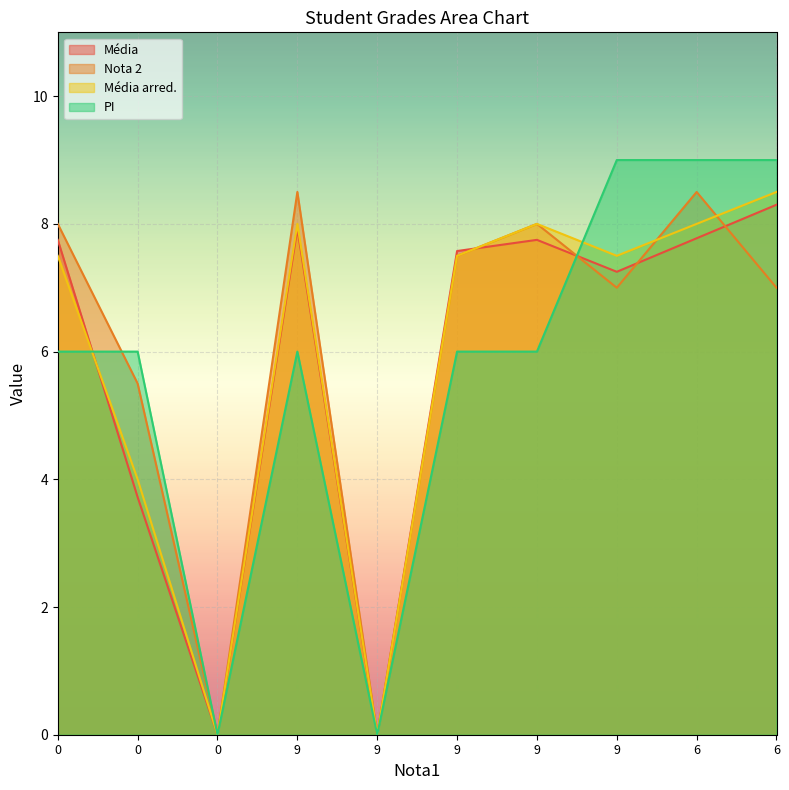

Which series ends up on top after the final intersection of PI and Nota 2?

PI